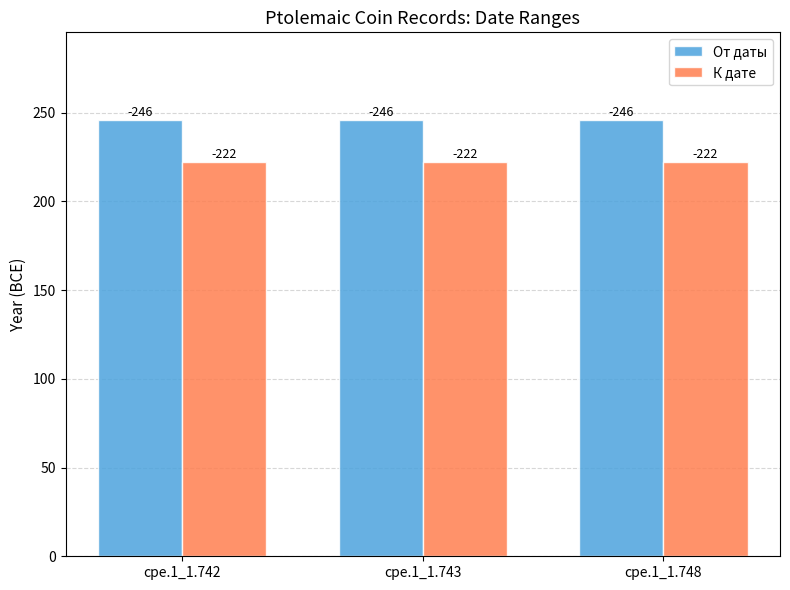

At which label is К дате closest to 222?

cpe.1_1.742